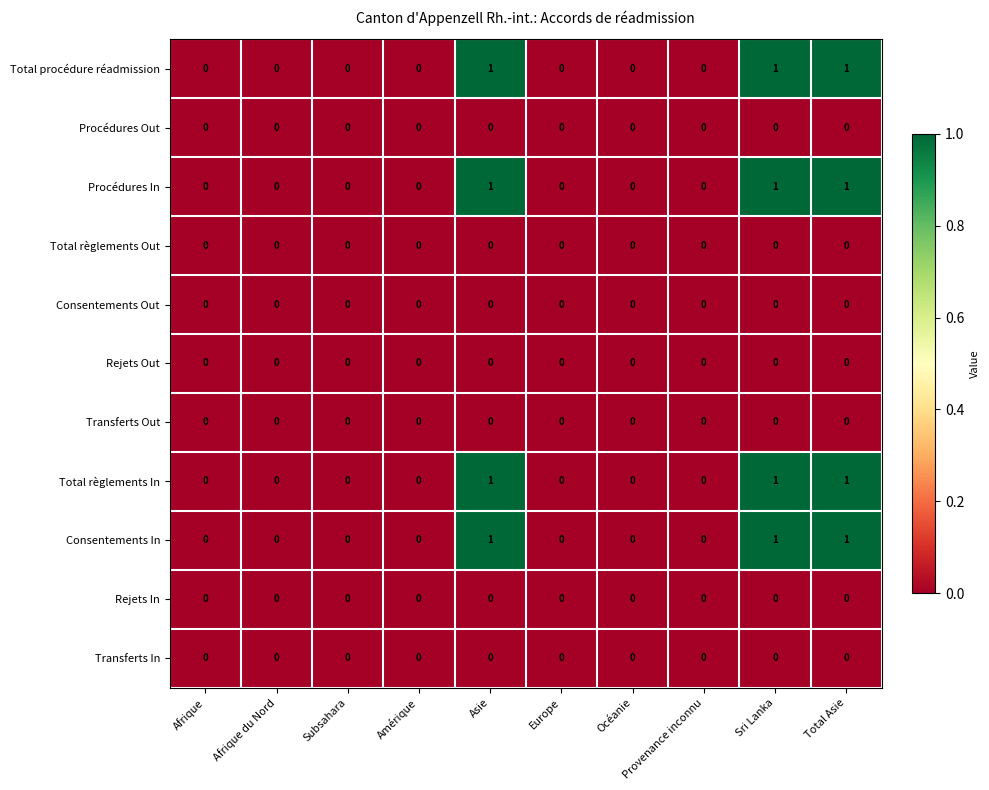

What is the sum of all Total règlements In values?

3